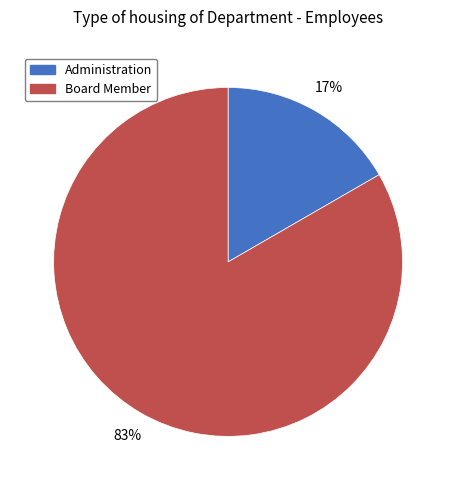

What is the ratio of the value at Administration to the value at Board Member?

0.2